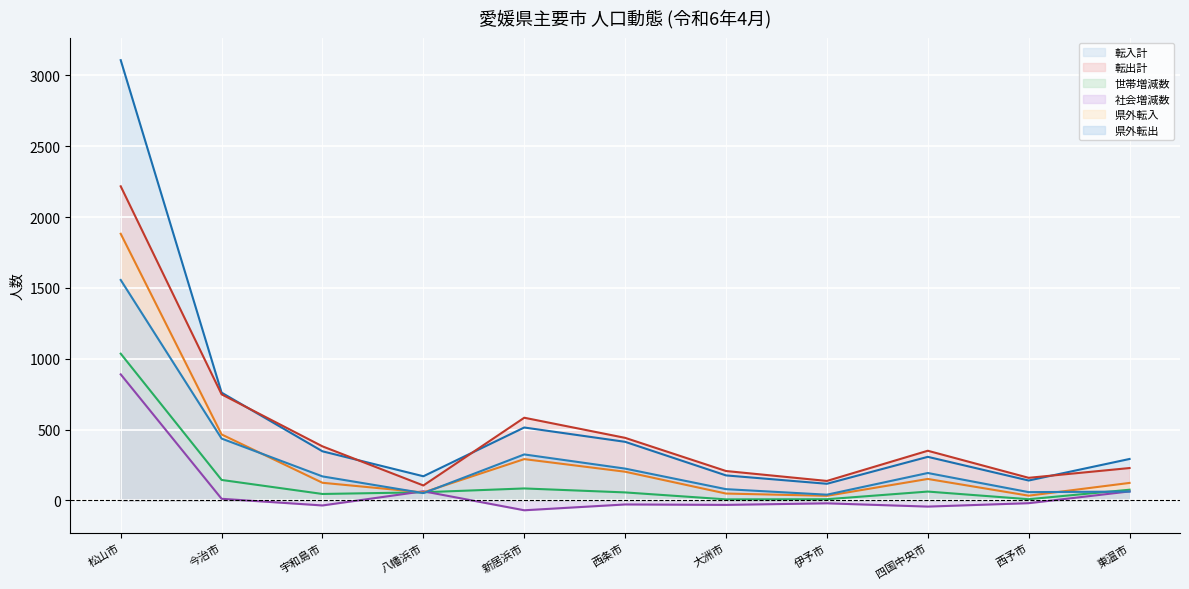

Which series changed the most between 四国中央市 and 東温市?

県外転出